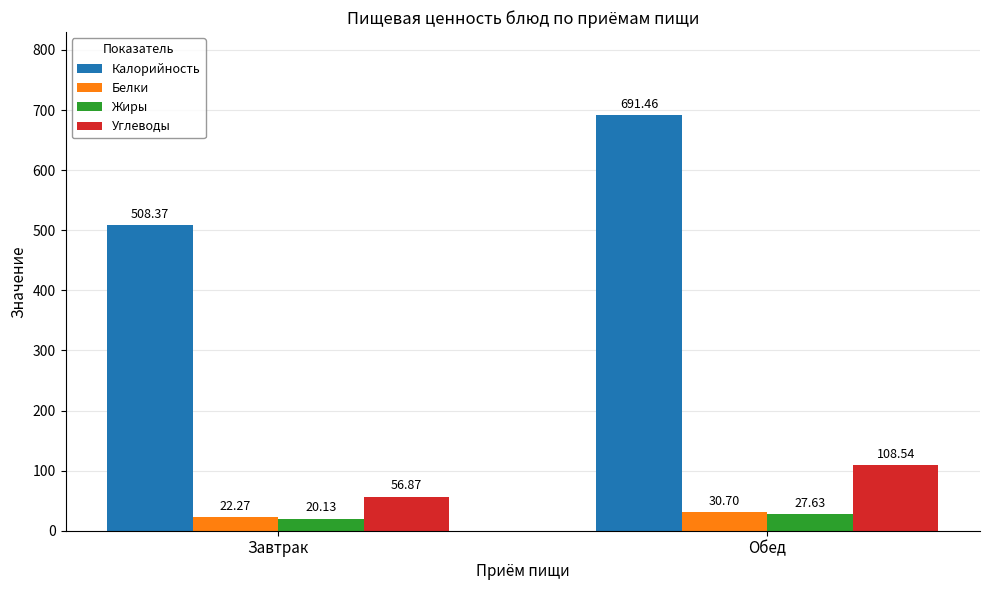

Reading right to left, what are all the values shown in this chart?

Калорийность: Обед=691.5	Завтрак=508.4
Белки: Обед=30.7	Завтрак=22.3
Жиры: Обед=27.6	Завтрак=20.1
Углеводы: Обед=108.5	Завтрак=56.9